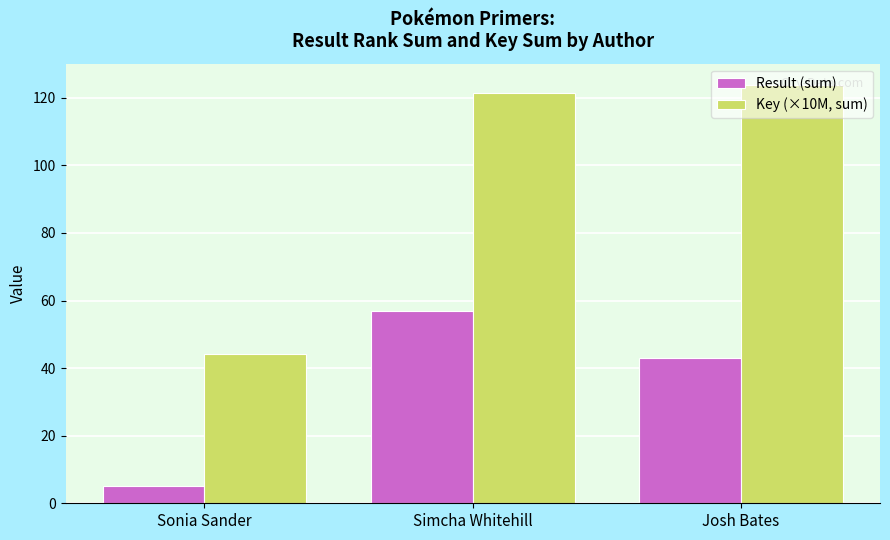

What is the difference between the maximum and minimum values in the Result (sum) series?

52.0